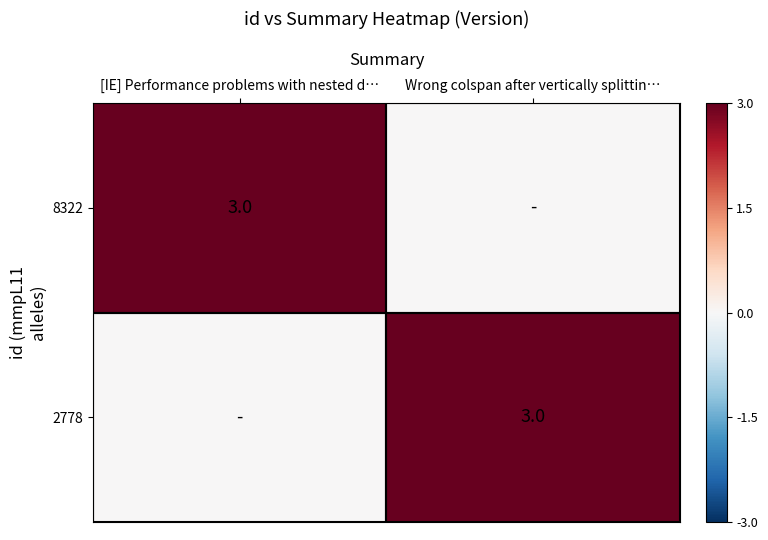

Is it true that 2778 equals 4 at Wrong colspan after vertically splittin…?

False